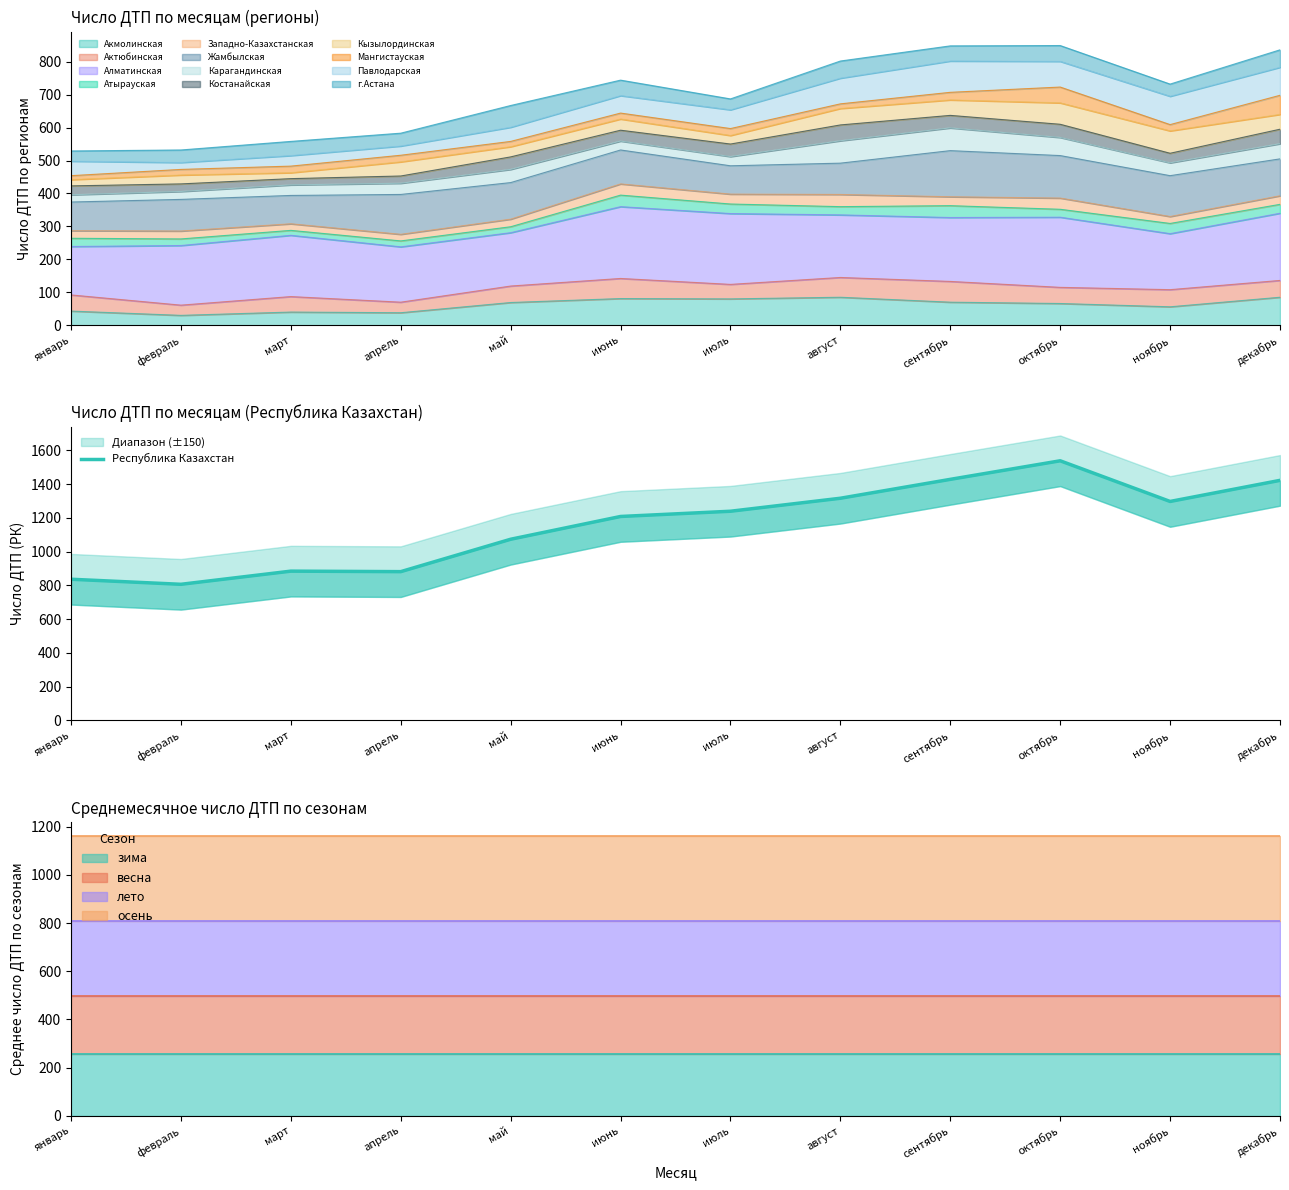

The chart shows a value of 2011 at декабрь. True or false?

False